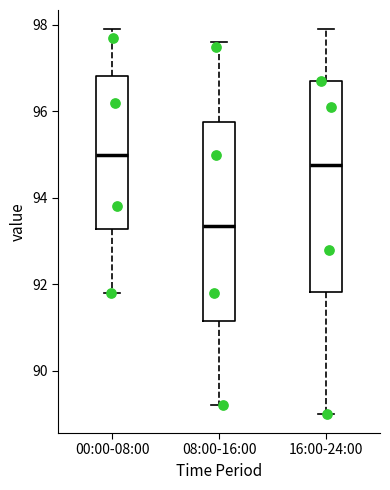

Reading left to right, transcribe this box plot: for each box, give where its median line is, the range the box spans, and where its two whiskers end, as read against the y-axis. The values are not printed on the chart, so give them approximately, as read against the axis.

00:00-08:00: median 95.0, box 93.2 to 96.8, whiskers 91.8 to 98.0
08:00-16:00: median 93.4, box 91.2 to 95.8, whiskers 89.2 to 97.6
16:00-24:00: median 94.8, box 91.8 to 96.8, whiskers 89.0 to 98.0